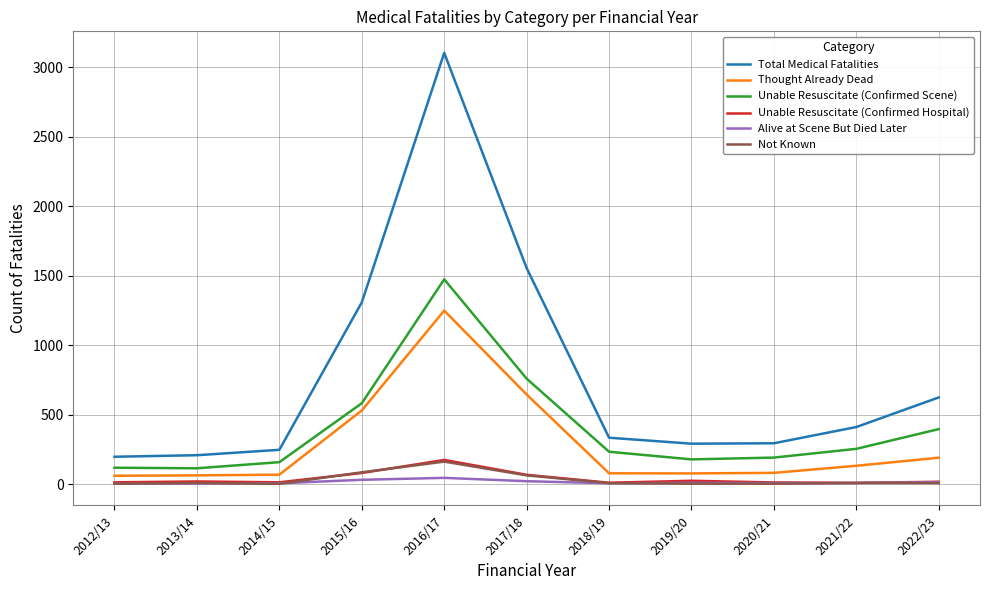

What are all the series names shown in the legend?

Total Medical Fatalities, Thought Already Dead, Unable Resuscitate (Confirmed Scene), Unable Resuscitate (Confirmed Hospital), Alive at Scene But Died Later, Not Known